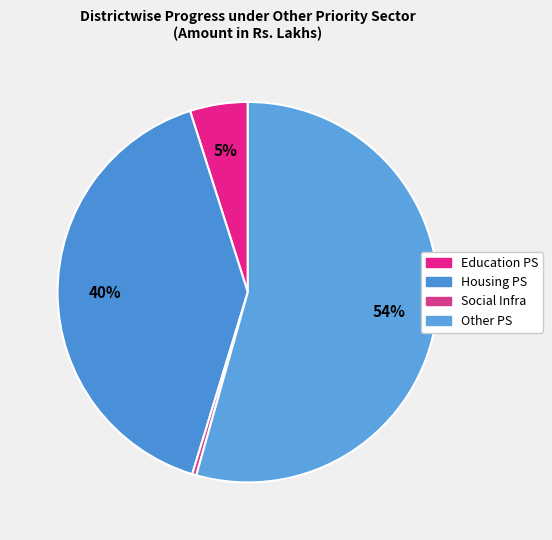

Which slice is the smallest?

Social Infra